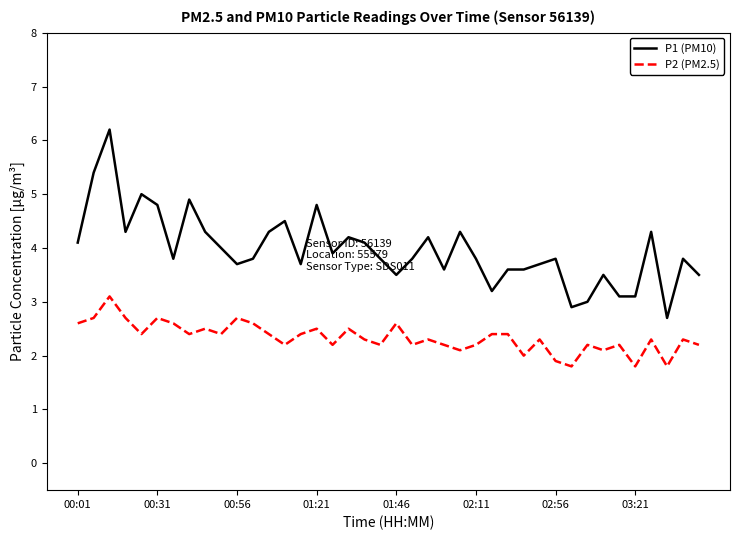

What are all the series names shown in the legend?

P1 (PM10), P2 (PM2.5)